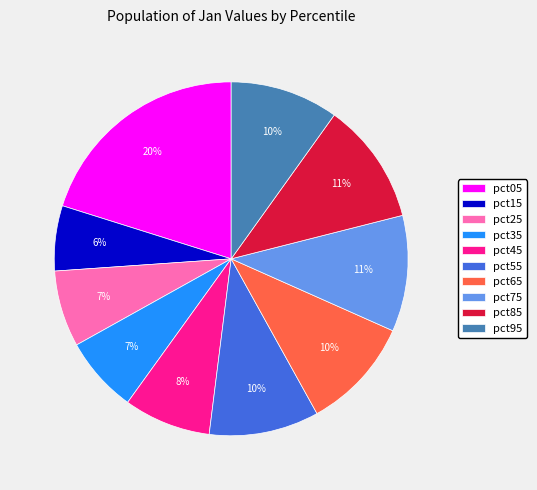

To the nearest percent, what is the difference between the pct55 and pct15 slice percentages?

4%